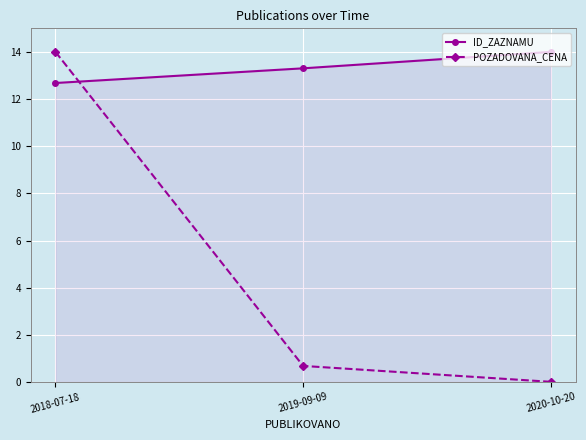

Rank the series at 2018-07-18 from lowest to highest value.

ID_ZAZNAMU, POZADOVANA_CENA